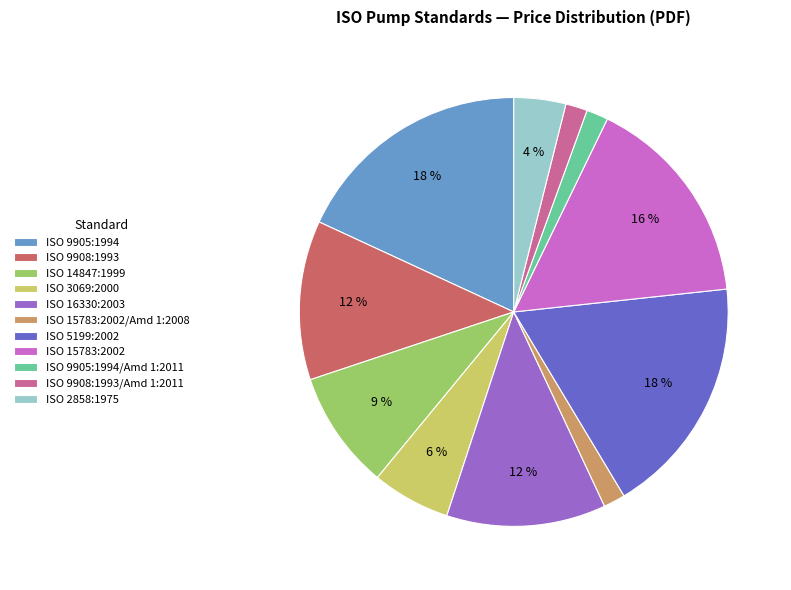

How many segments does this pie chart have?

11